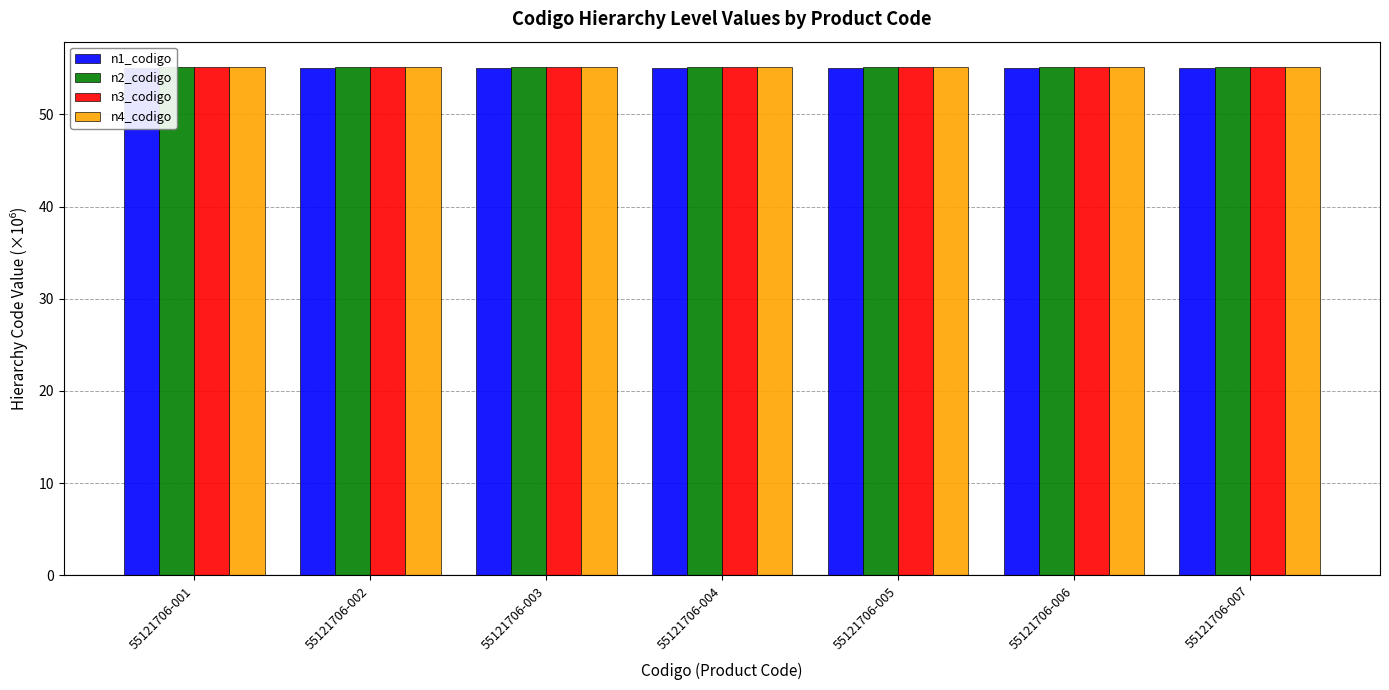

Reading right to left, transcribe all the data shown in this chart.

n1_codigo: 55121706-007=55.0	55121706-006=55.0	55121706-005=55.0	55121706-004=55.0	55121706-003=55.0	55121706-002=55.0	55121706-001=55.0
n2_codigo: 55121706-007=55.1	55121706-006=55.1	55121706-005=55.1	55121706-004=55.1	55121706-003=55.1	55121706-002=55.1	55121706-001=55.1
n3_codigo: 55121706-007=55.1	55121706-006=55.1	55121706-005=55.1	55121706-004=55.1	55121706-003=55.1	55121706-002=55.1	55121706-001=55.1
n4_codigo: 55121706-007=55.1	55121706-006=55.1	55121706-005=55.1	55121706-004=55.1	55121706-003=55.1	55121706-002=55.1	55121706-001=55.1